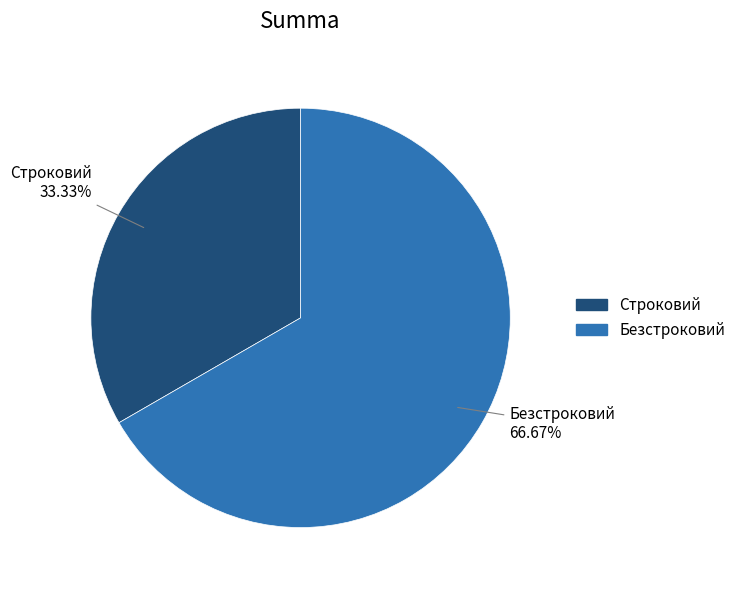

To the nearest percent, what is the average slice percentage?

50%